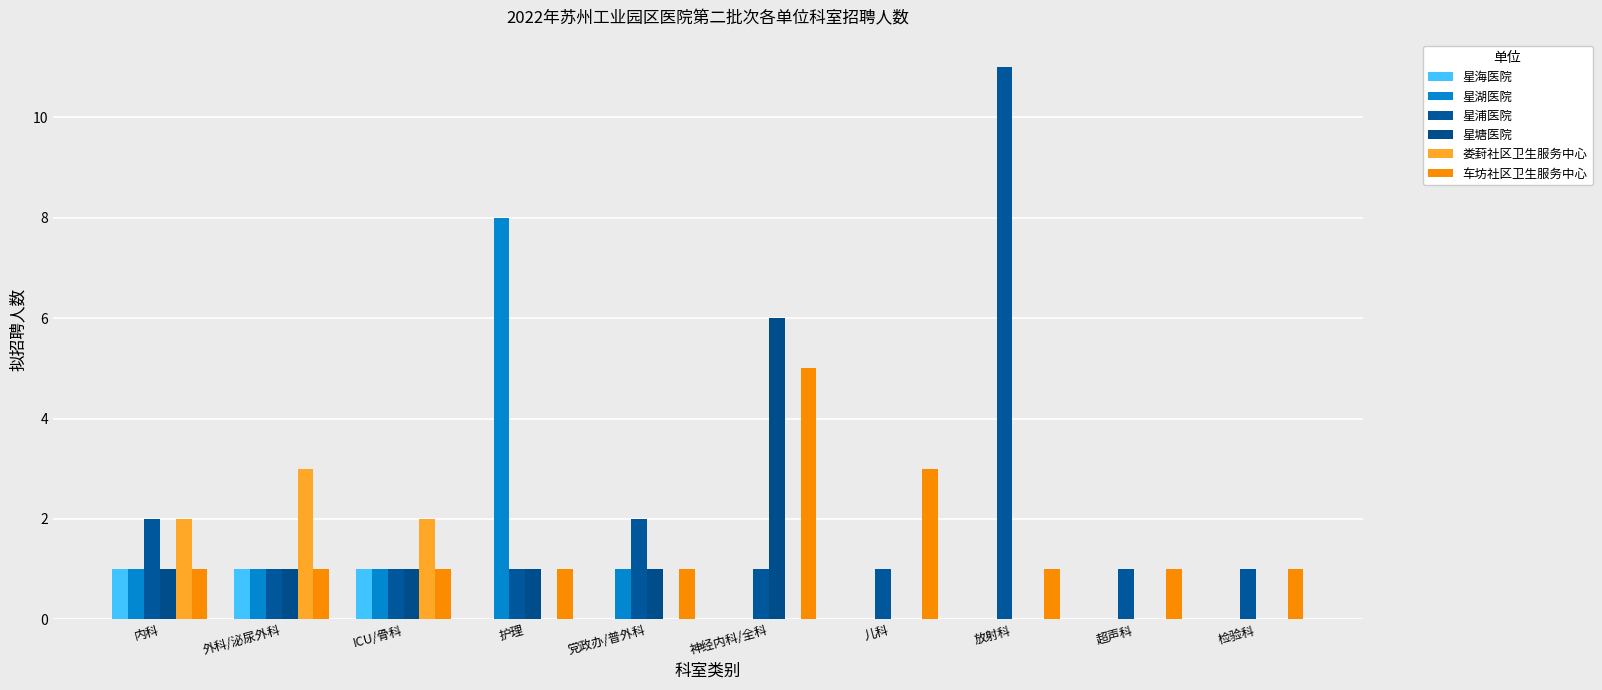

What is the label of the 9th bar from the right?

外科/泌尿外科